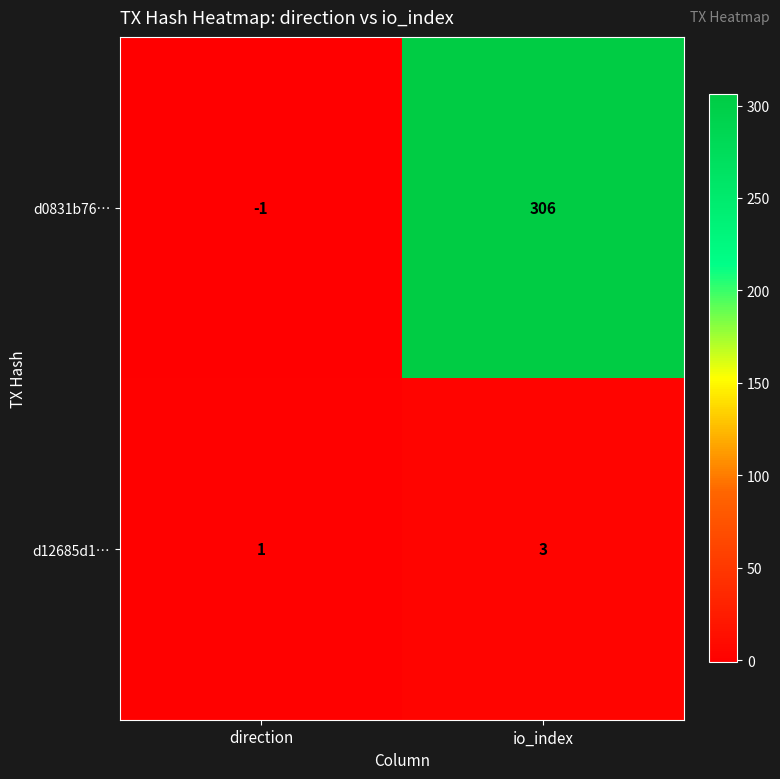

Reading left to right, what are all the values shown in this chart?

d0831b76…: -1	306
d12685d1…: 1	3